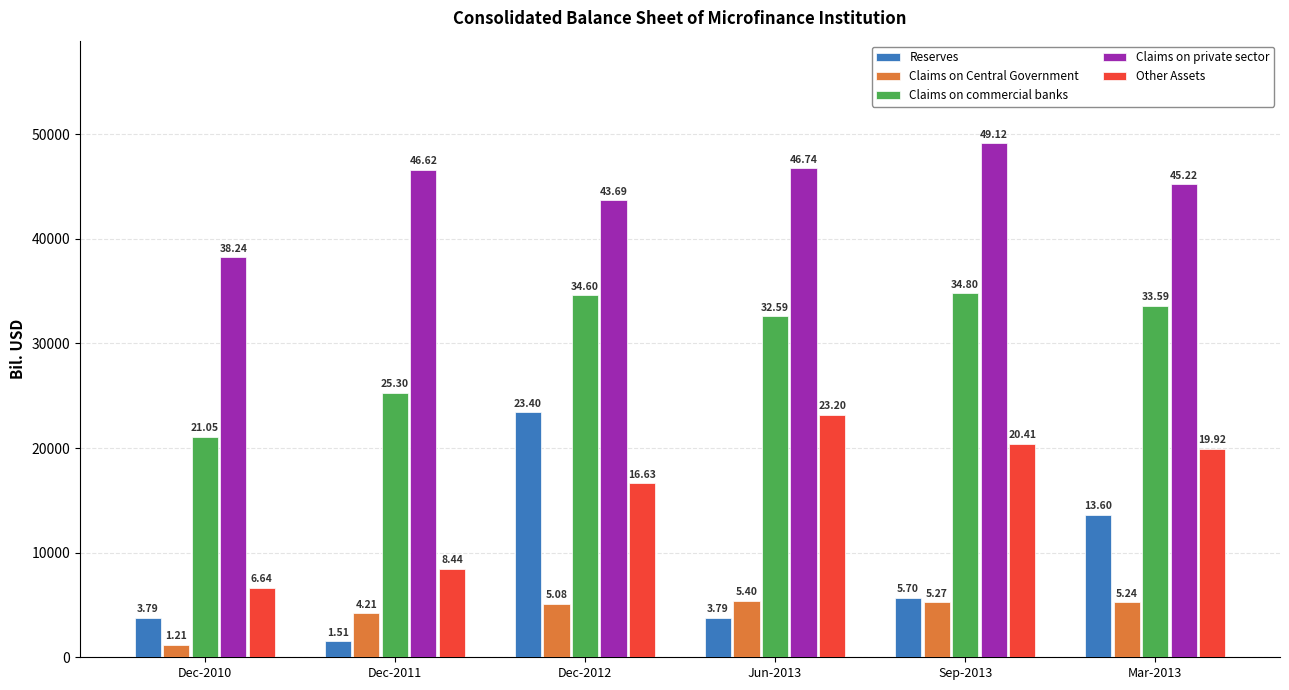

What are all the series names shown in the legend?

Reserves, Claims on Central Government, Claims on commercial banks, Claims on private sector, Other Assets